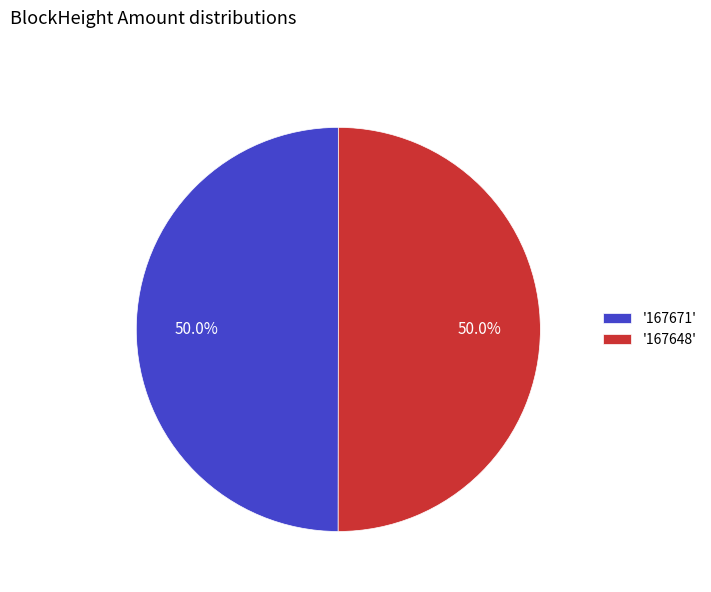

What portion of the pie excludes '167648'?

50.0%